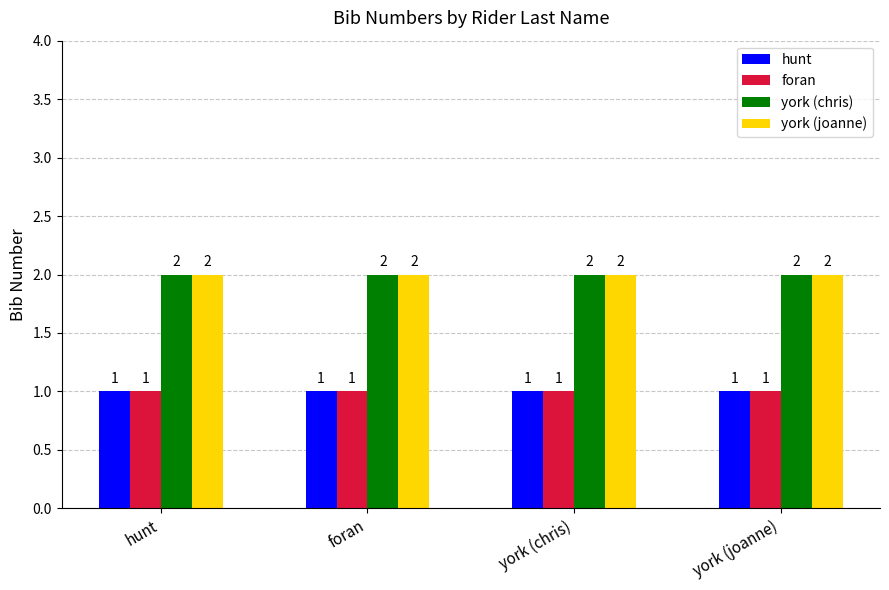

What is the sum of all foran values?

4